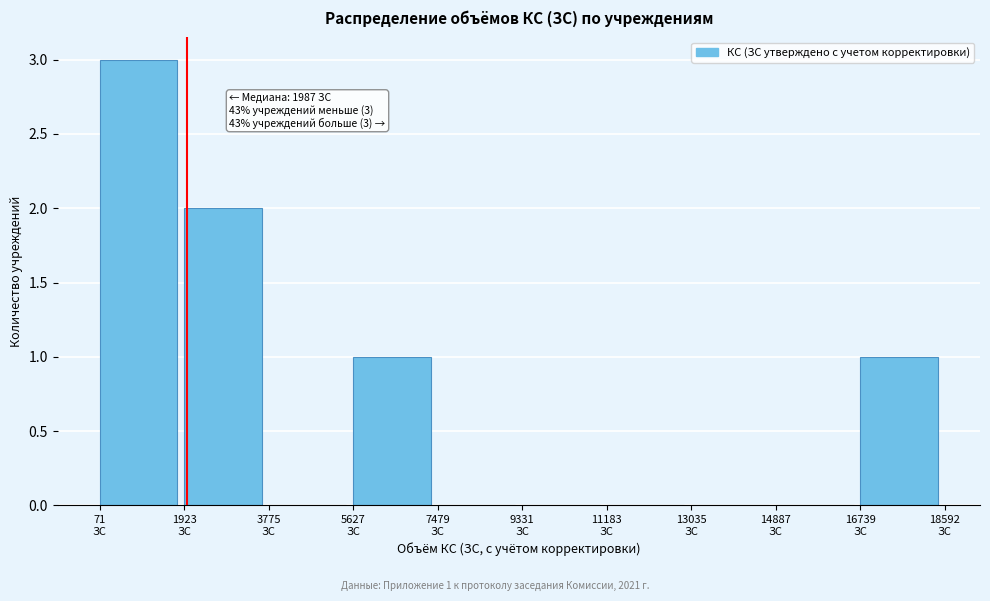

Over which range of the x-axis is the bar tallest?

0 to 2000